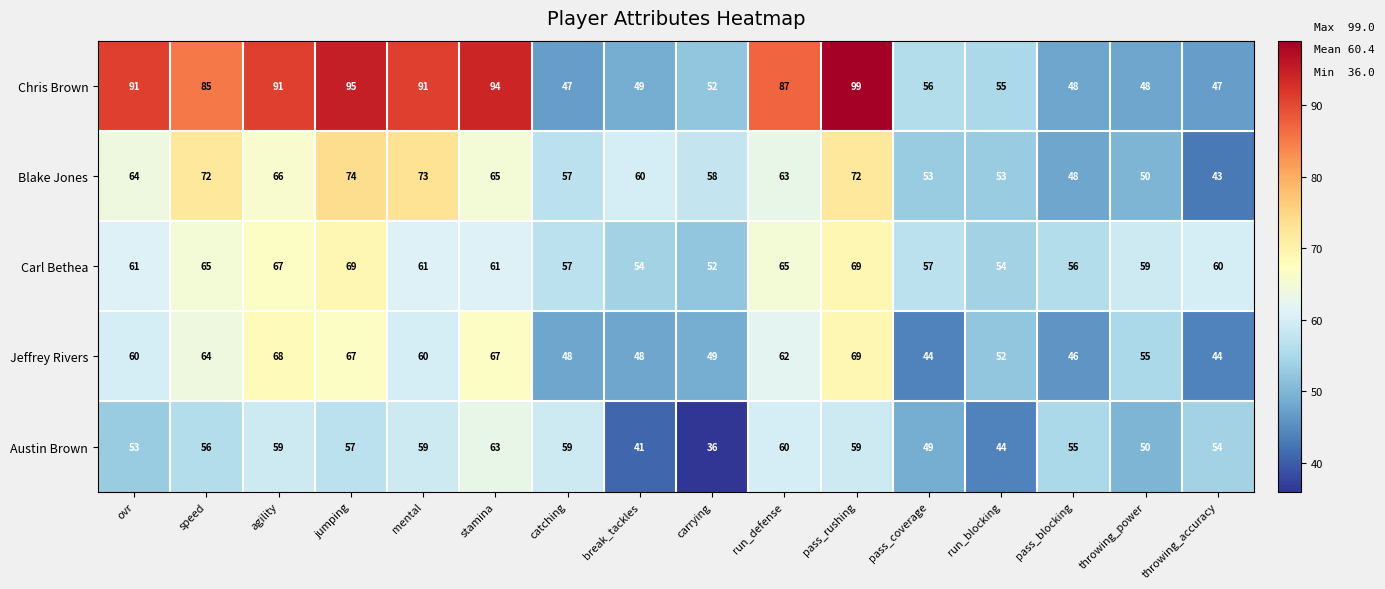

What is the spread (max minus min) of values at break_tackles?

19